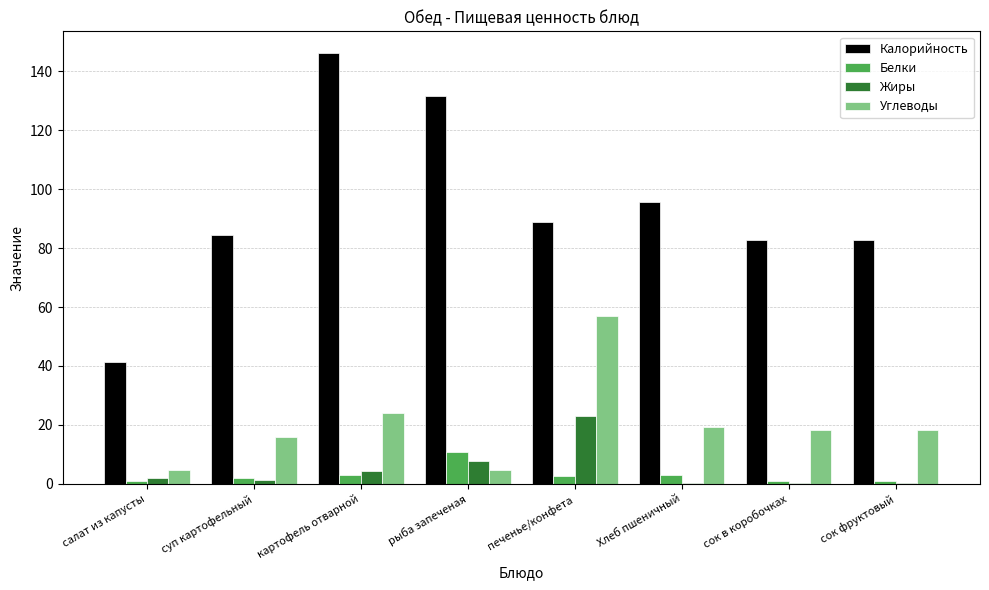

Between печенье/конфета and Хлеб пшеничный, which series saw the biggest shift?

Углеводы